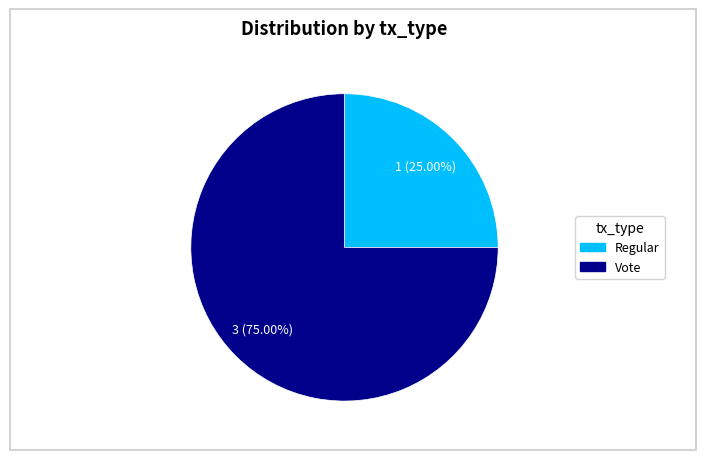

True or false: Regular accounts for 14% of the total.

False